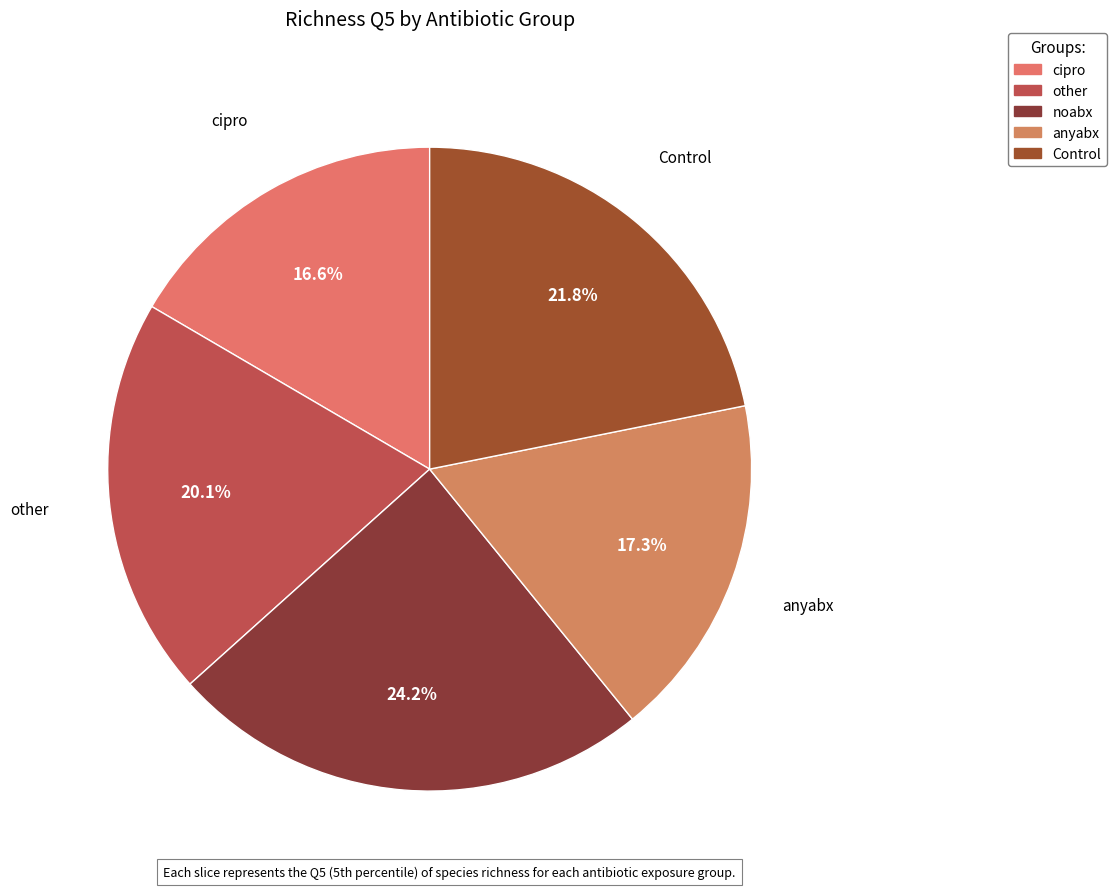

How many slices are in this pie chart?

5